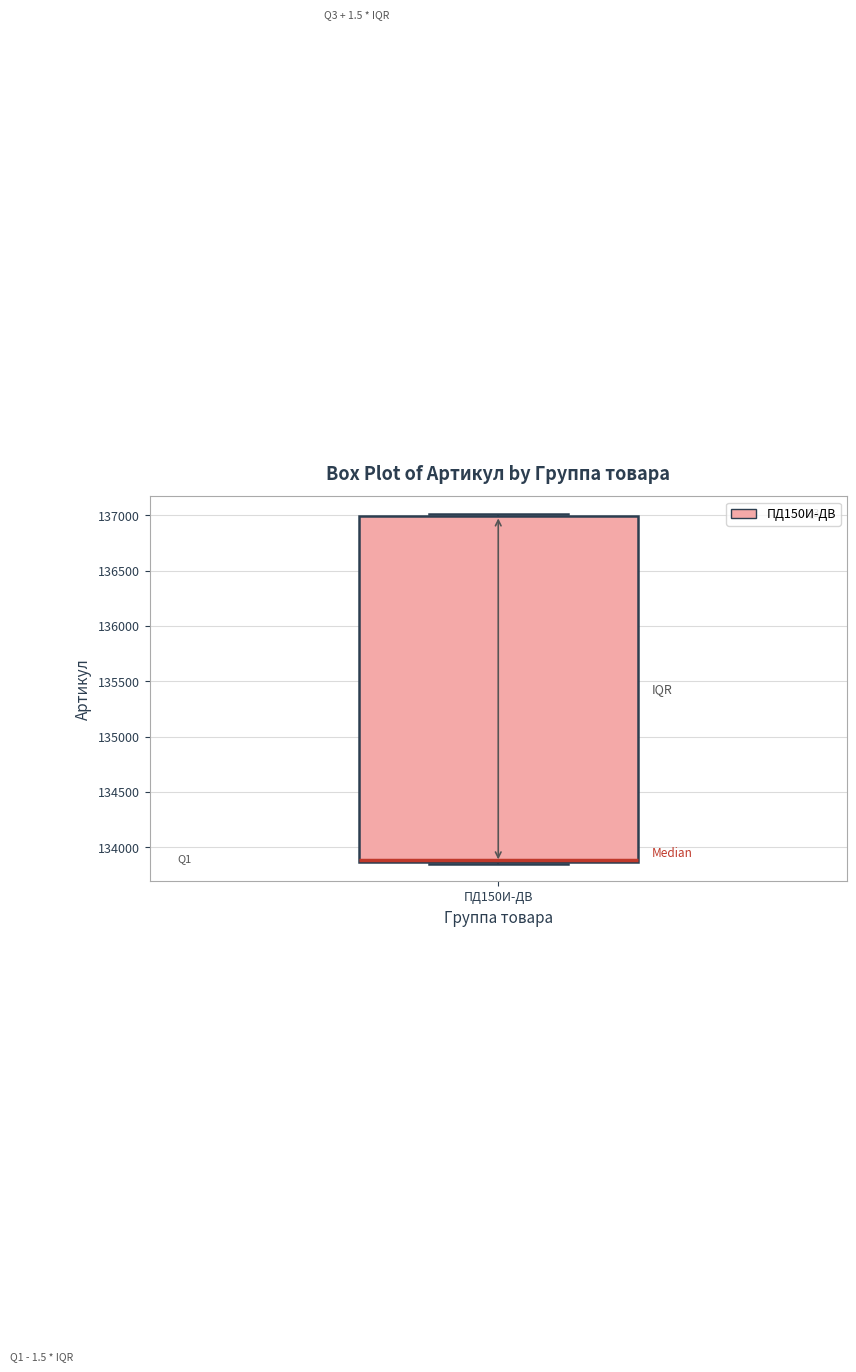

Transcribe this box plot: give where the median line is, the range the box spans, and where the two whiskers end, as read against the y-axis. The values are not printed on the chart, so give them approximately, as read against the axis.

median 133900, box 133850 to 137000, whiskers 133850 to 137000 (just above the box's upper edge)